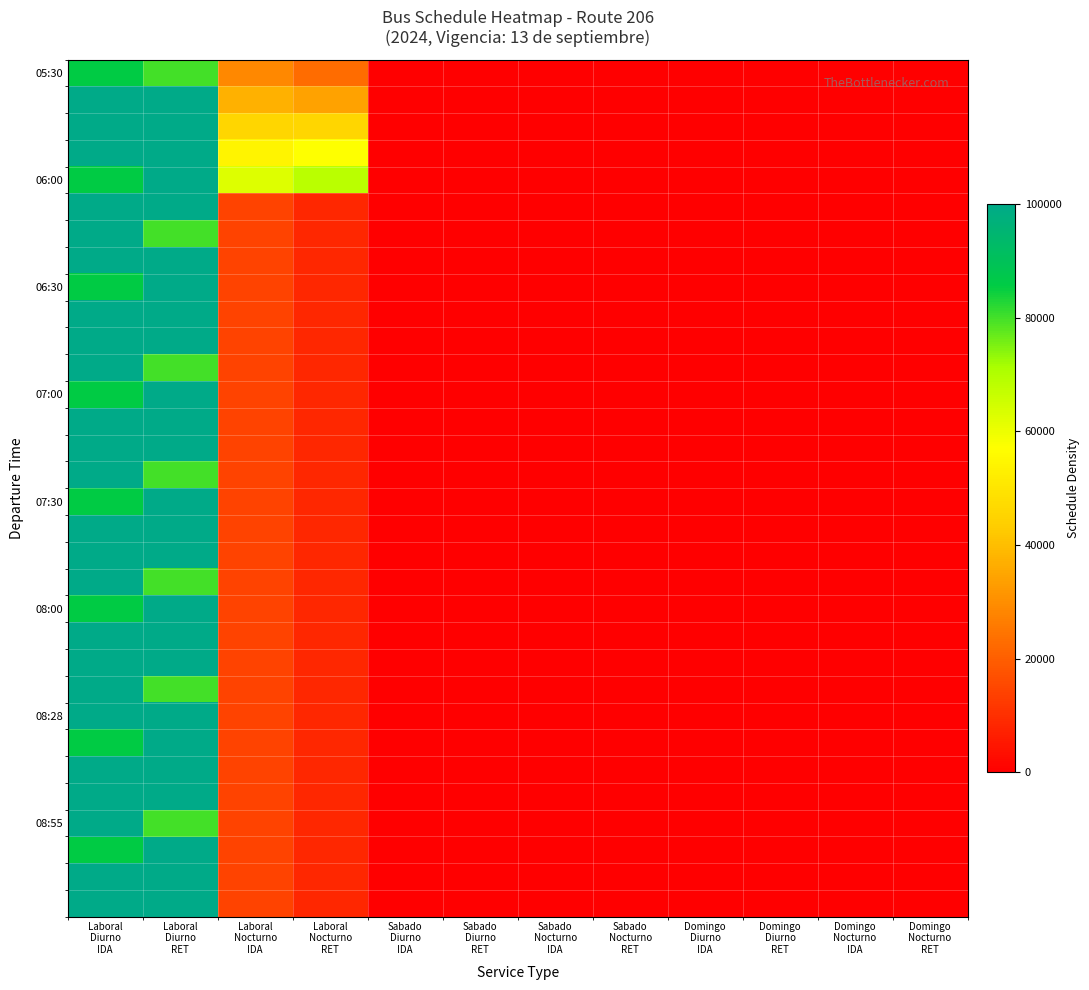

At how many categories does at least one series exceed 88810?

2